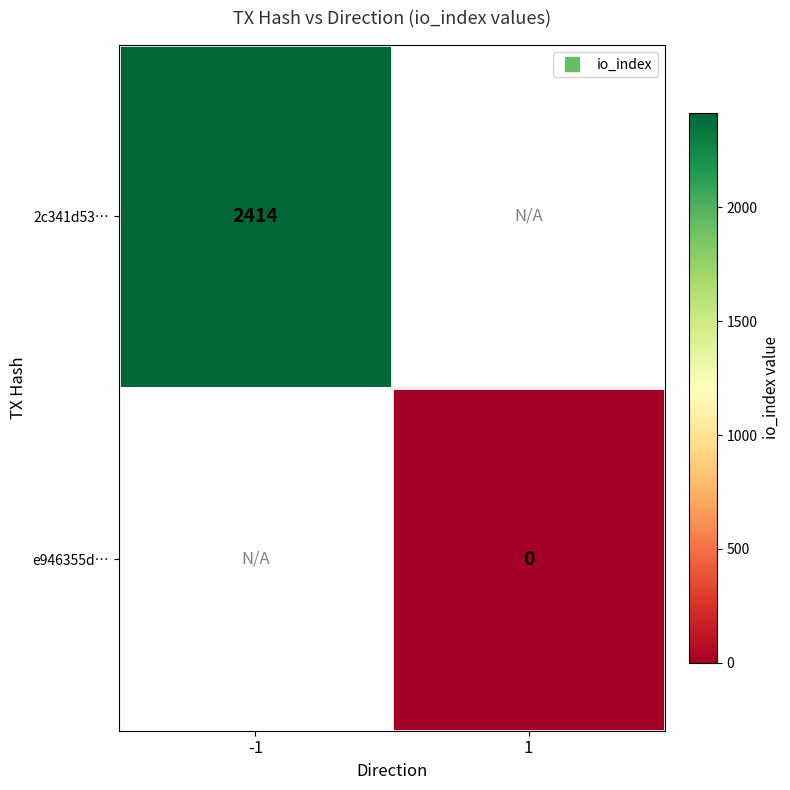

The 2c341d53… series shows 2414.0 at -1. True or false?

True